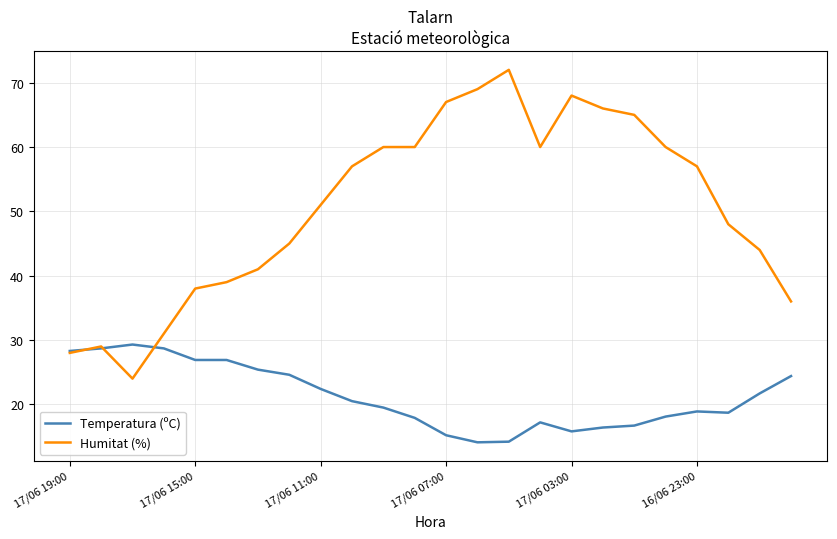

What is the average value of the Humitat (%) series?

50.6